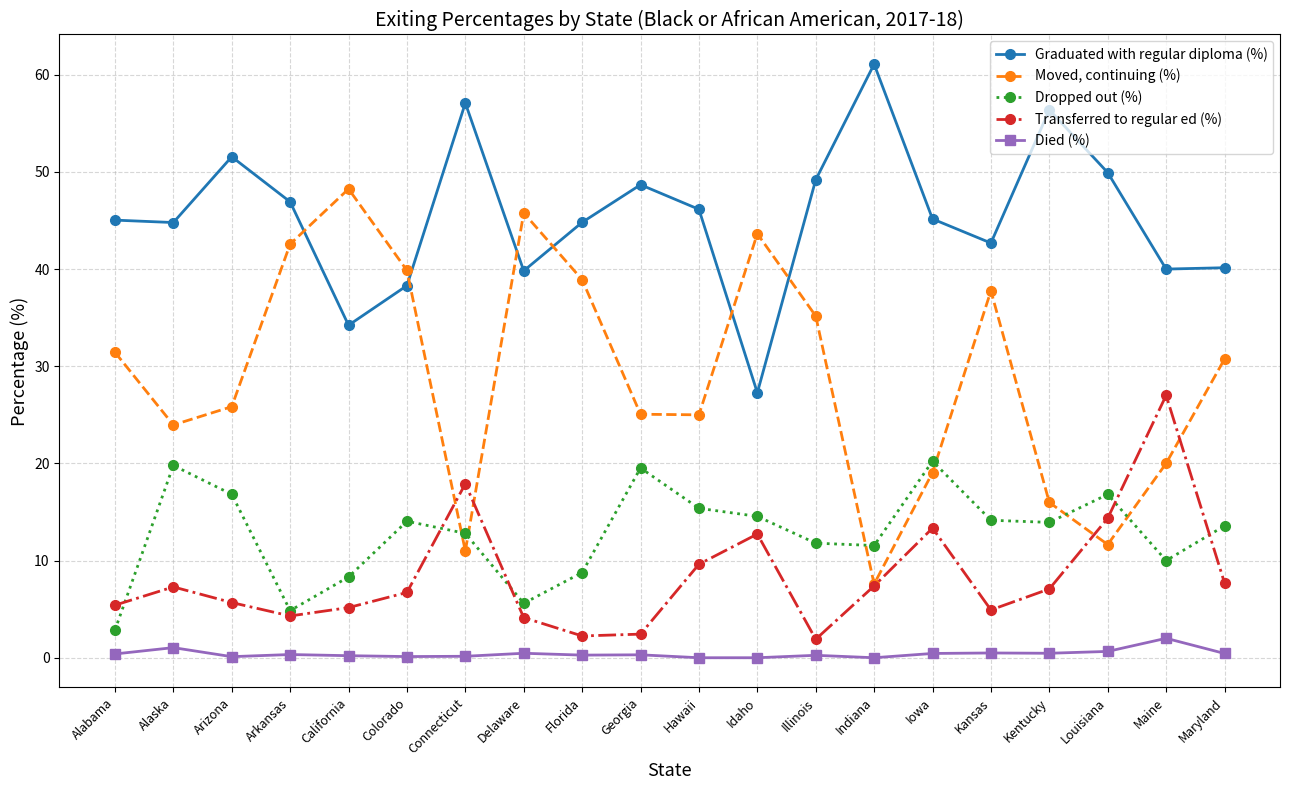

At Florida, list the series in order from largest to smallest.

Graduated with regular diploma (%), Moved, continuing (%), Dropped out (%), Transferred to regular ed (%), Died (%)